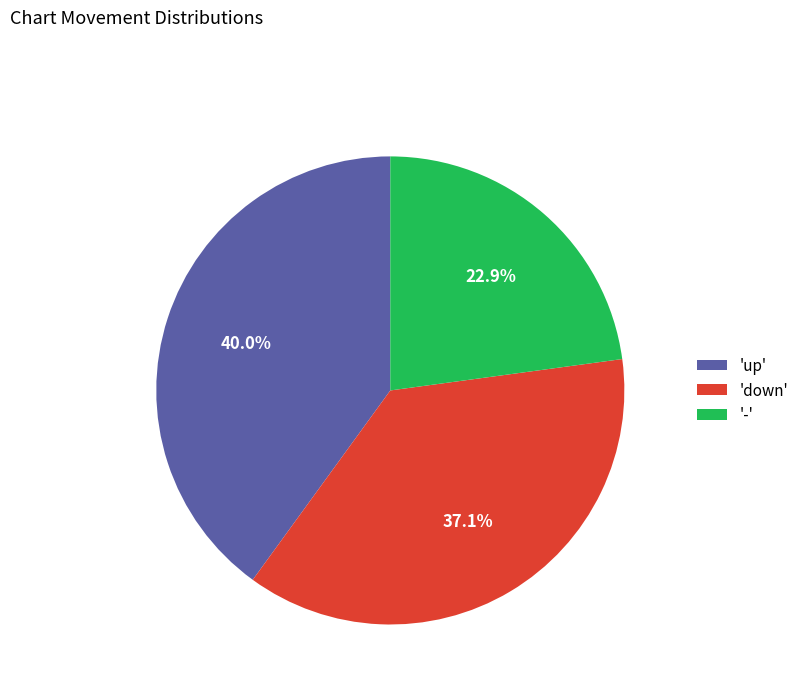

Is 'down' the majority of the pie?

No